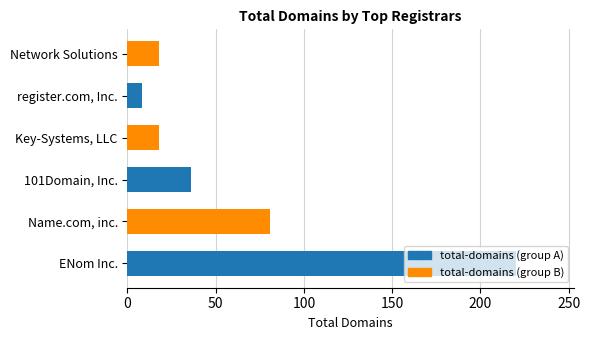

What is the greatest value displayed?

220